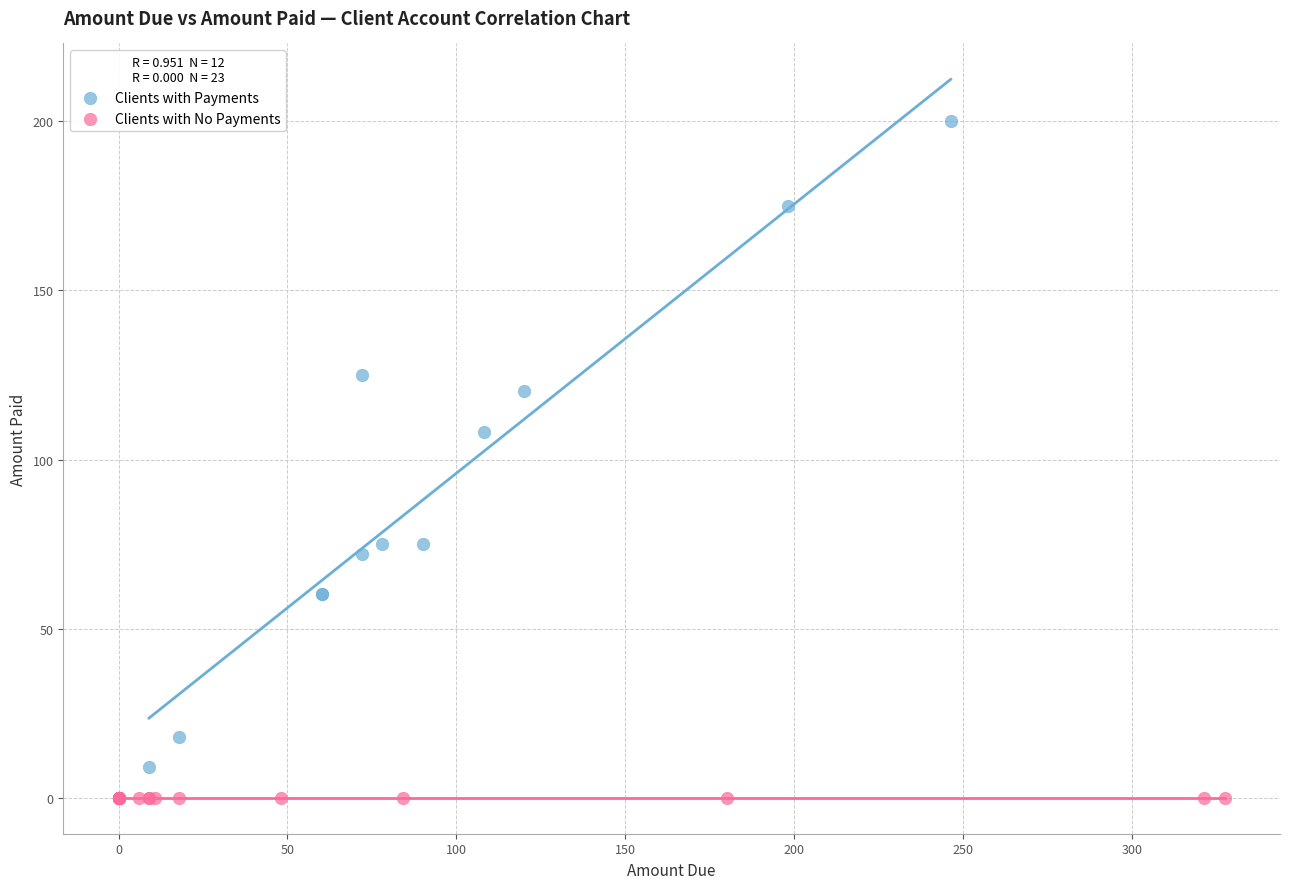

Which series contains the highest Y value?

Clients with Payments